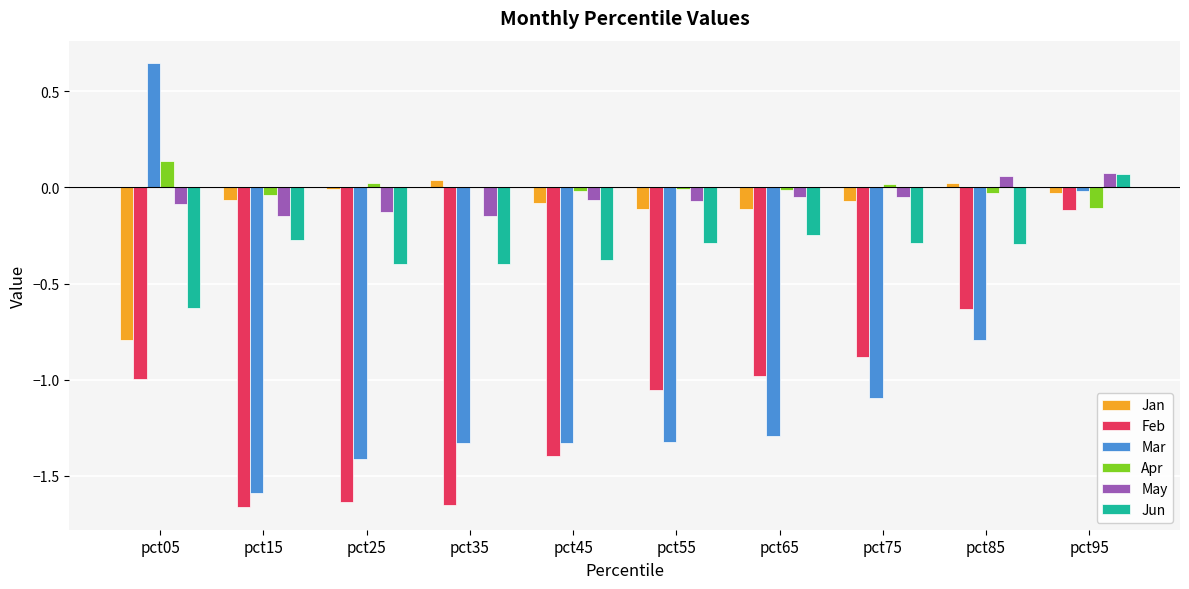

Between pct05 and pct45, which series saw the biggest shift?

Mar